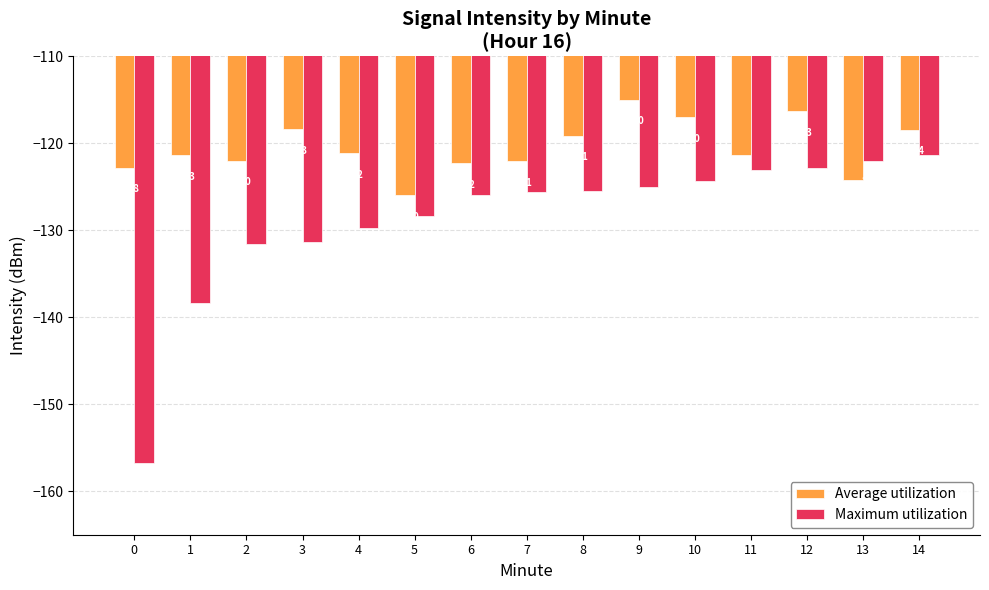

Reading left to right, transcribe all the data shown in this chart.

Average utilization: -122.8	-121.3	-122.0	-118.3	-121.2	-126.0	-122.2	-122.1	-119.1	-115.0	-117.0	-121.4	-116.3	-124.2	-118.4
Maximum utilization: -156.8	-138.4	-131.6	-131.3	-129.8	-128.3	-126.0	-125.5	-125.5	-125.0	-124.3	-123.0	-122.8	-122.0	-121.4